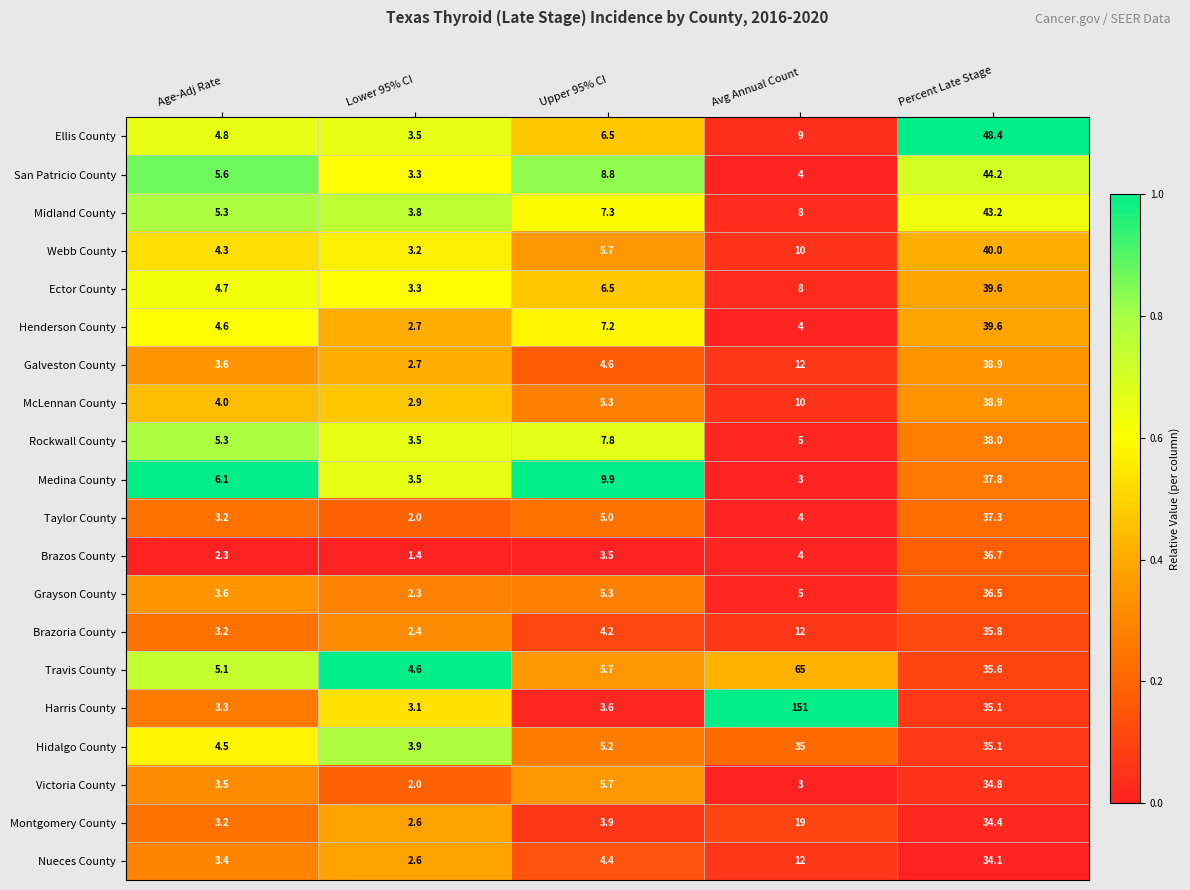

Rank the categories by Ellis County value from highest to lowest.

Percent Late Stage, Avg Annual Count, Upper 95% CI, Age-Adj Rate, Lower 95% CI